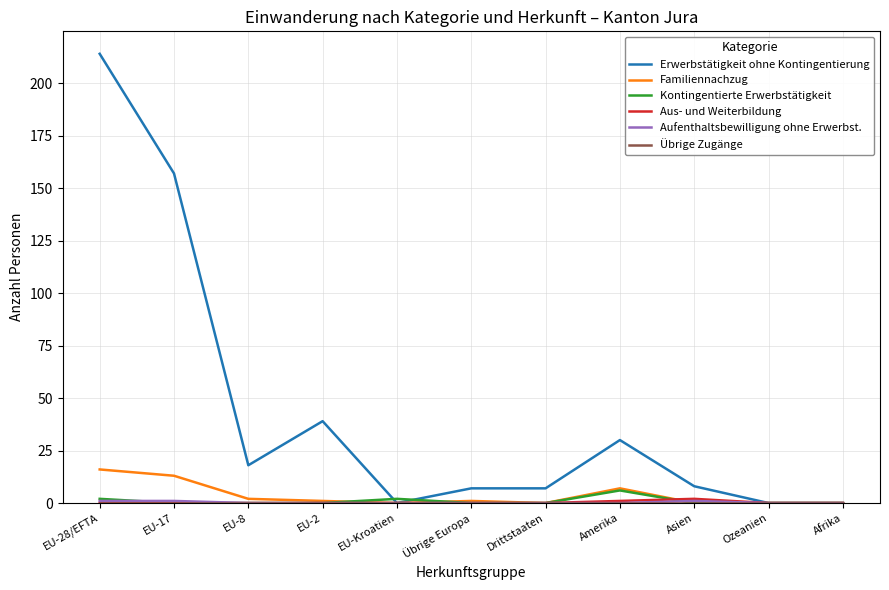

True or false: Erwerbstätigkeit ohne Kontingentierung has more than 1 points higher than both neighbors.

True